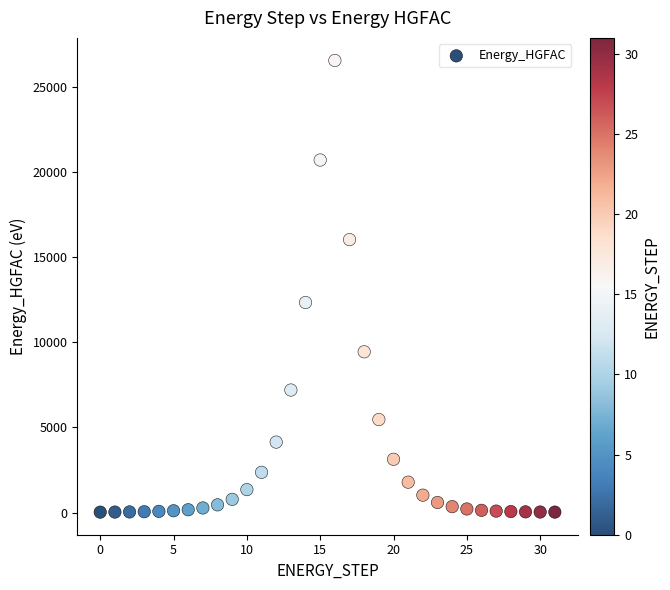

What Y value in the scatter plot is closest to 13292?

12340.4